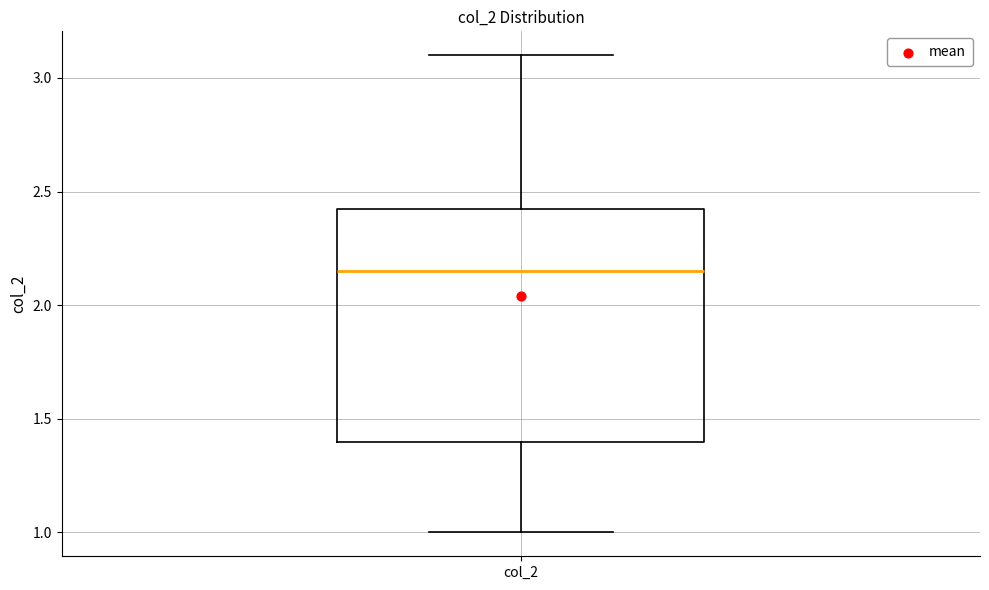

Where is the lower edge of the box for col_2 on the y-axis? The values are not printed on the chart, so give them approximately, as read against the axis.

1.40